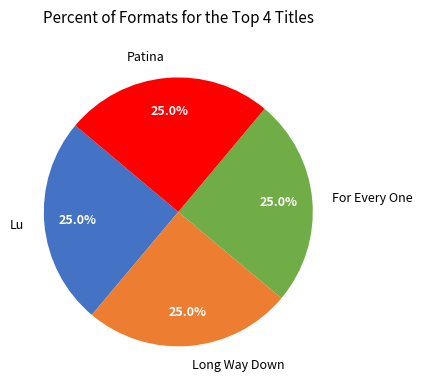

To the nearest percent, what is the combined percentage of For Every One and Long Way Down?

50%